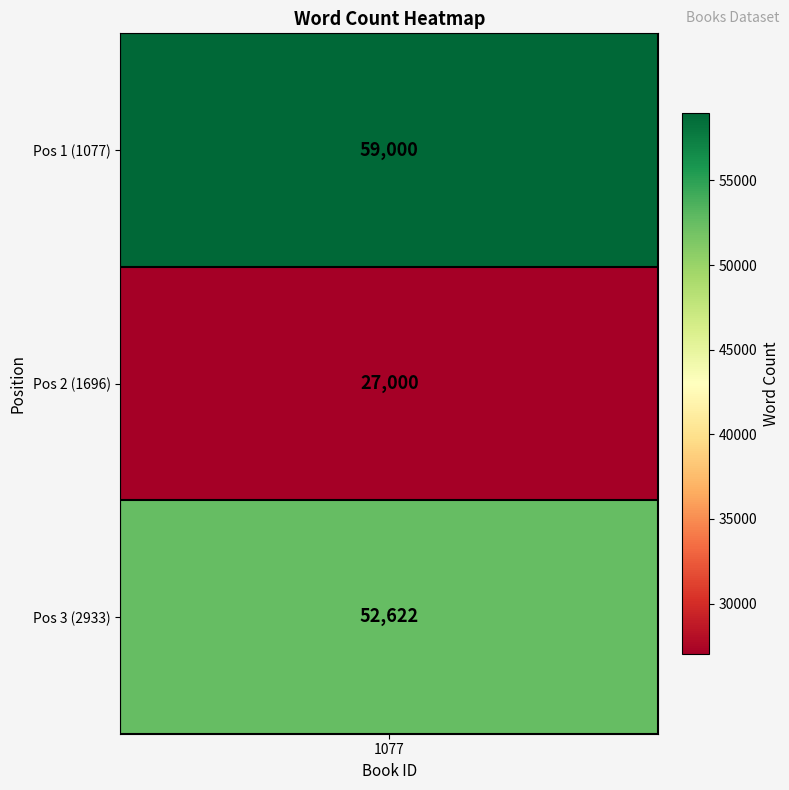

Reading left to right, transcribe all the data shown in this chart.

1077=59000	1696=27000	2933=52622